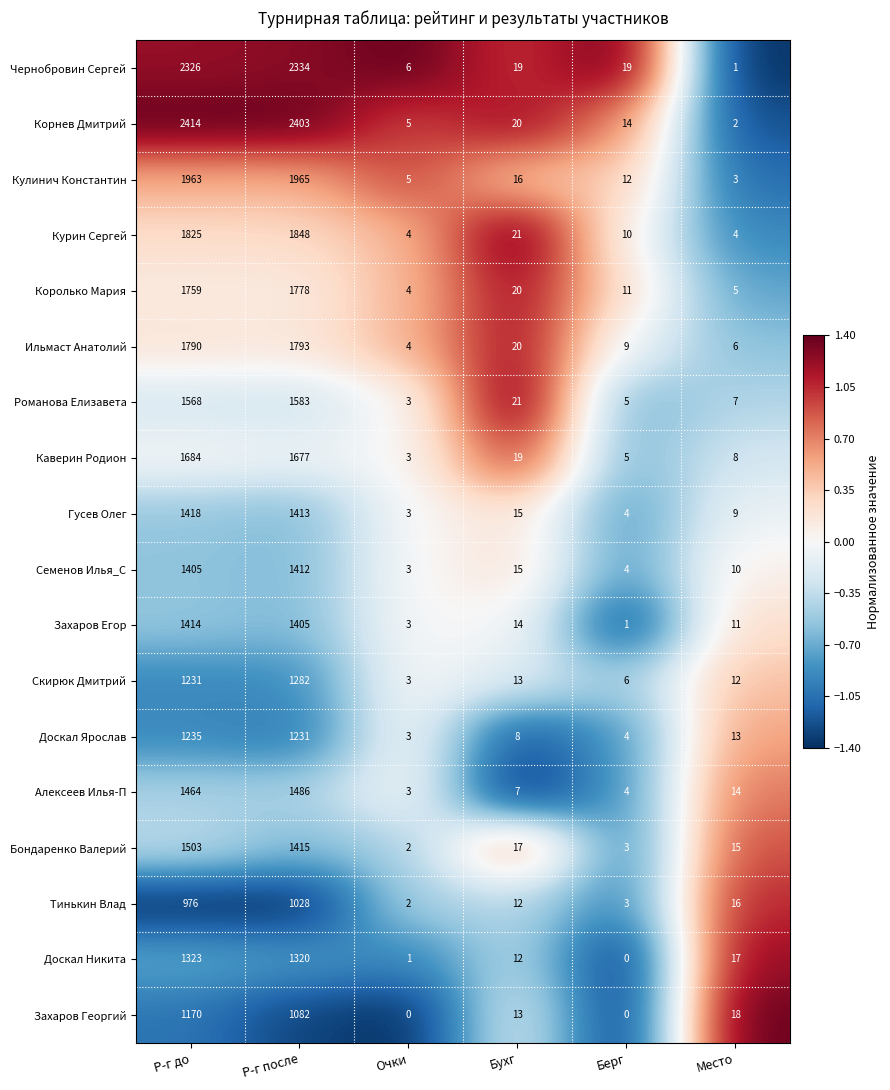

What is the sum of the Королько Мария values at Р-г до and Очки?

1763